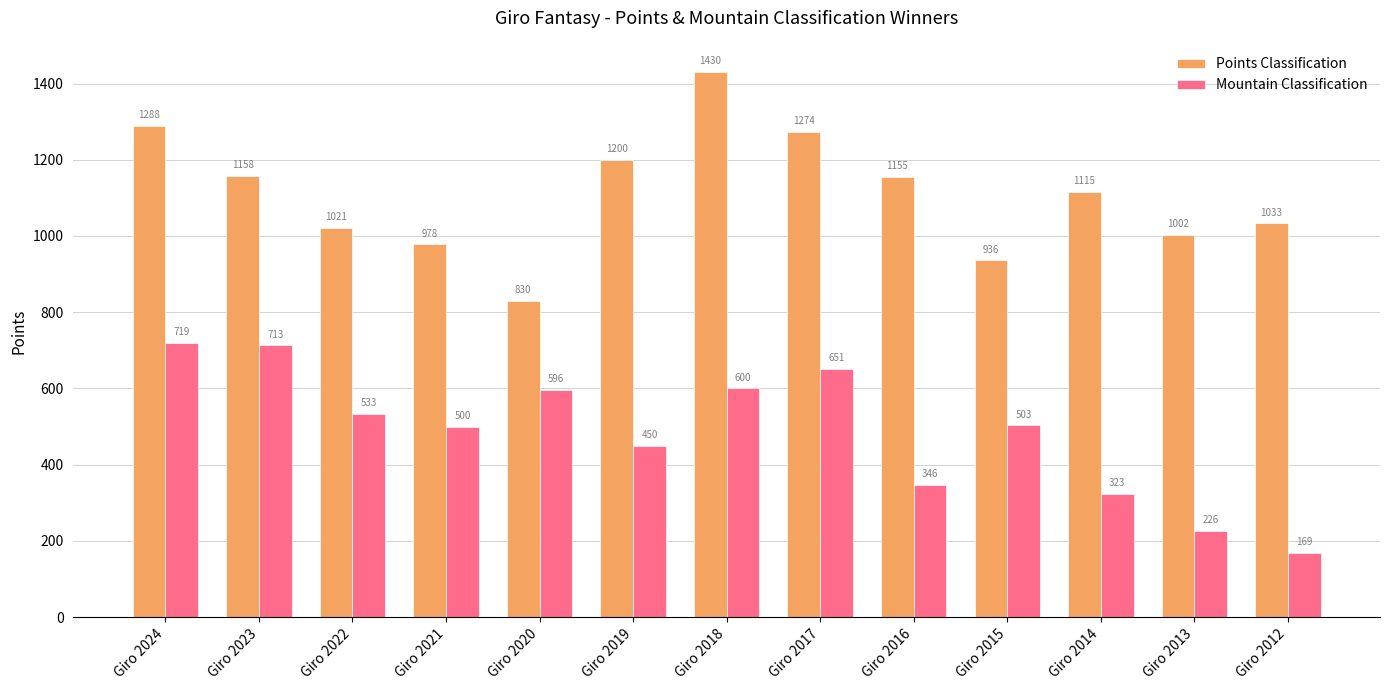

Is it true that Points Classification equals 1995 at Giro 2019?

False